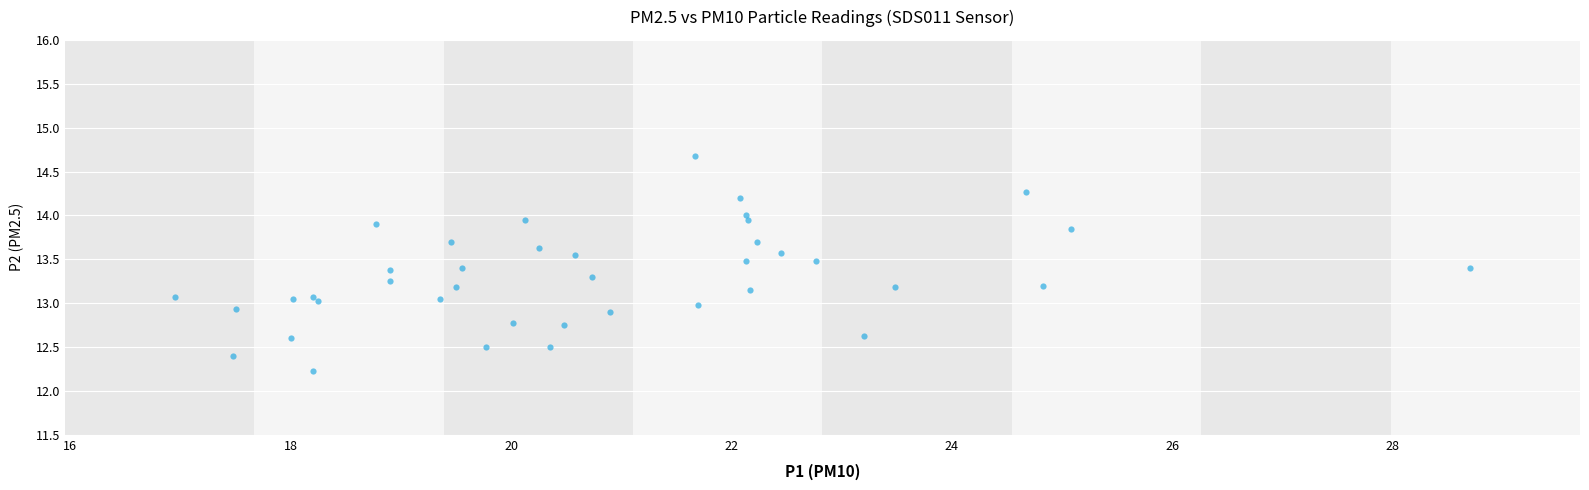

What is the range of X values (max minus min)?

11.8